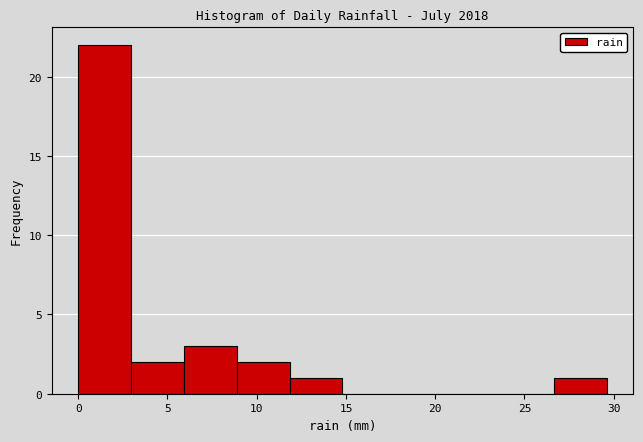

Reading left to right, list every bar in this chart as the range it spans on the x-axis followed by its height. Neither the bar edges nor the heights are printed on the chart, so give them approximately, as read against the axes.

0.0 to 3.0: 22
3.0 to 6.0: 2
6.0 to 9.0: 3
9.0 to 12.0: 2
12.0 to 15.0: 1
15.0 to 18.0: 0
18.0 to 20.5: 0
20.5 to 23.5: 0
23.5 to 26.5: 0
26.5 to 29.5: 1